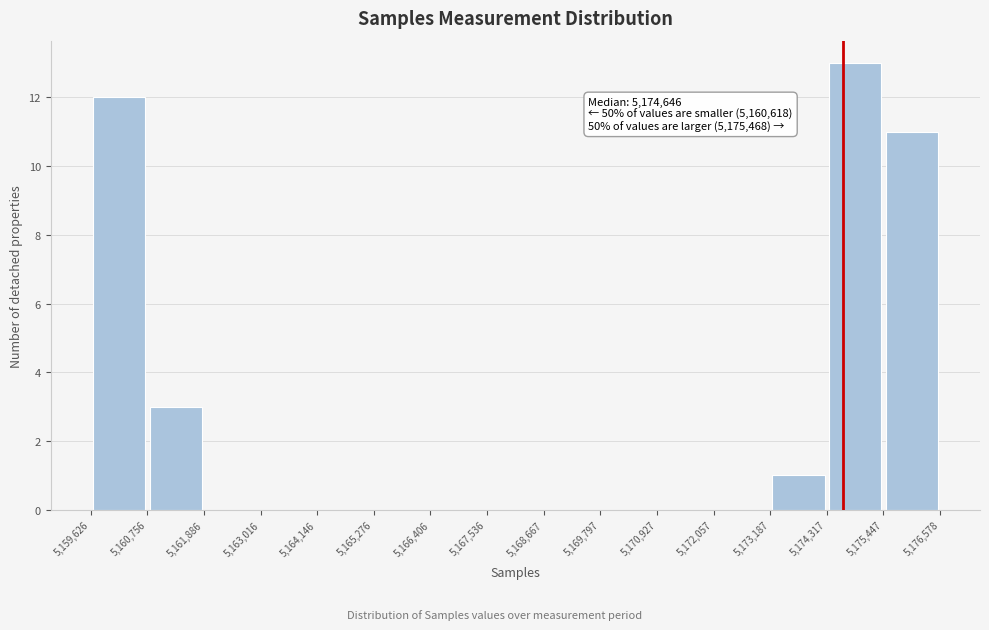

Over which range of the x-axis is the bar tallest?

5,174,317 to 5,175,447